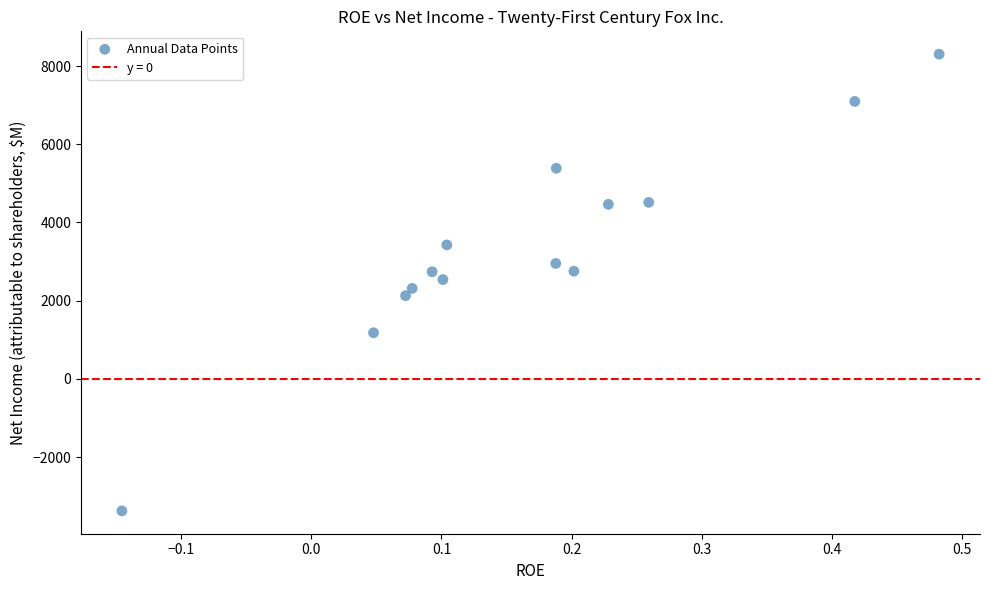

What is the range of Y values (max minus min)?

11684